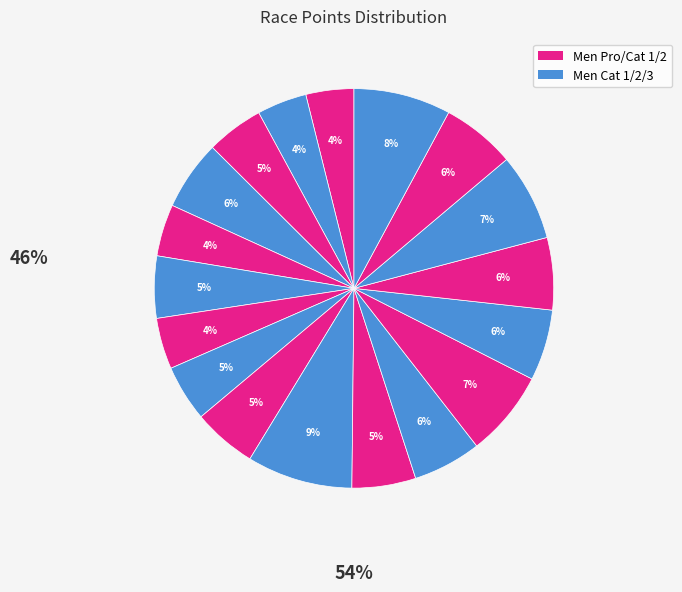

To the nearest percent, what is the average slice percentage?

6%